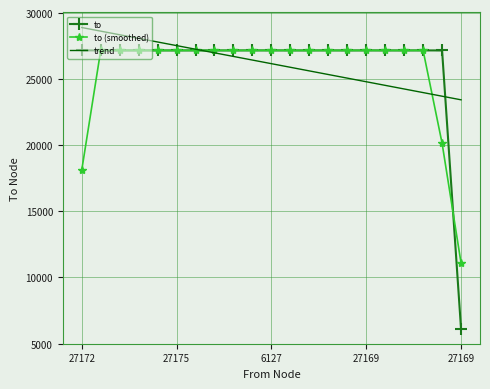

What is the greatest value displayed?

28904.2